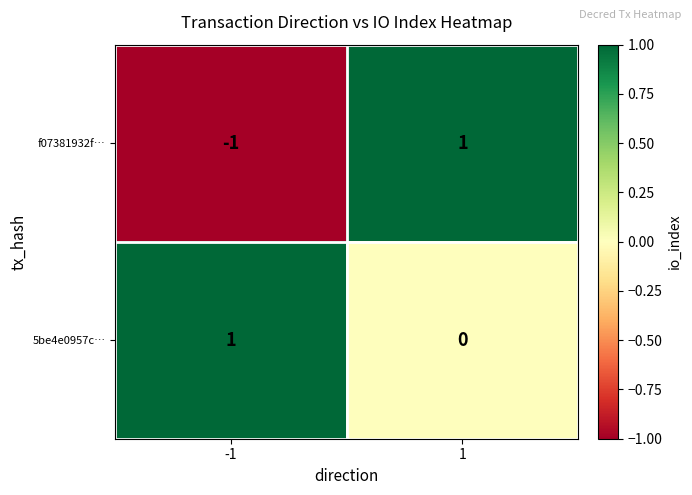

Rank the series at 1 from lowest to highest value.

5be4e0957c…, f07381932f…